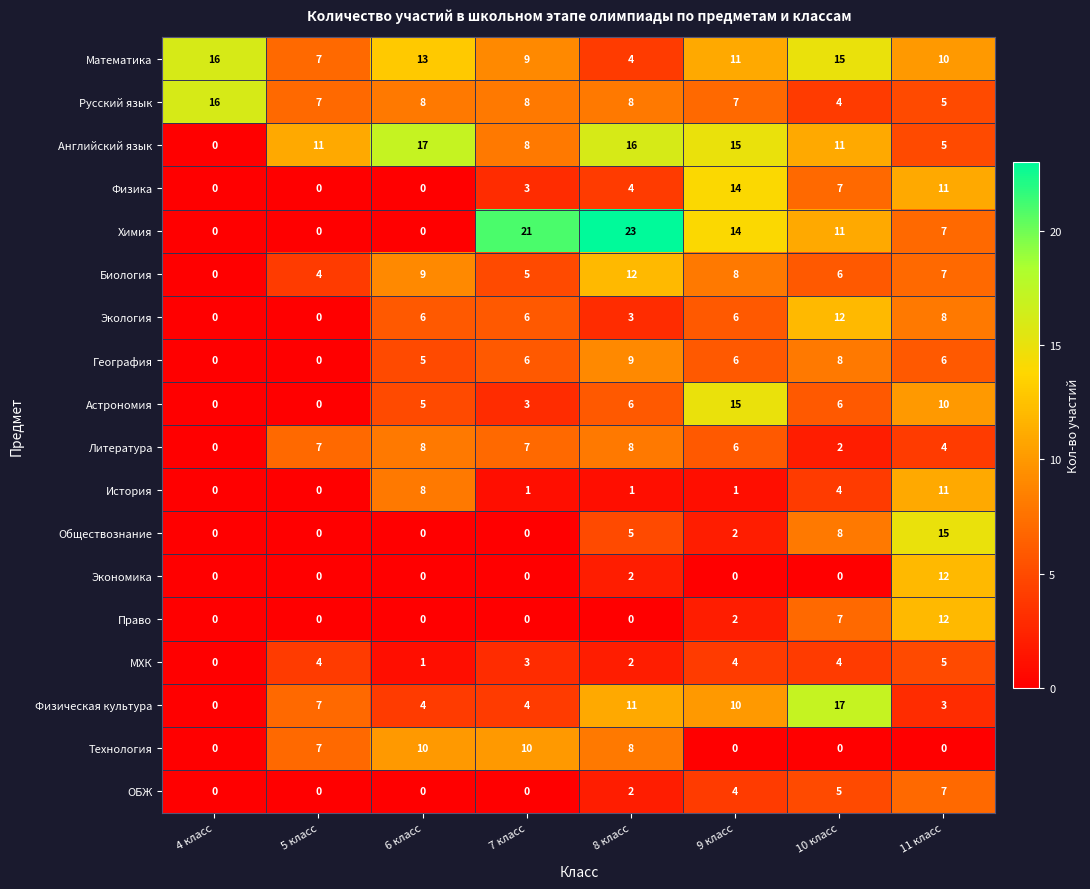

How many data points in Технология are less than 7?

4